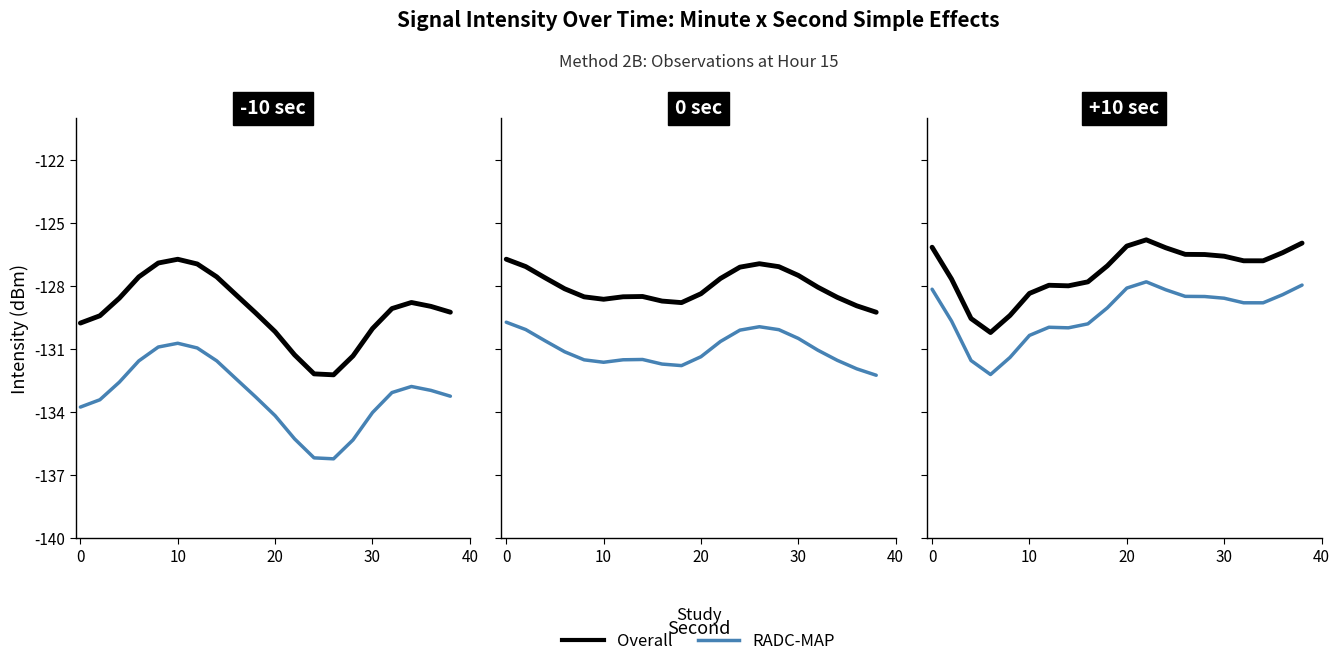

What is the difference between the maximum and minimum values in the RADC-MAP series?

4.4